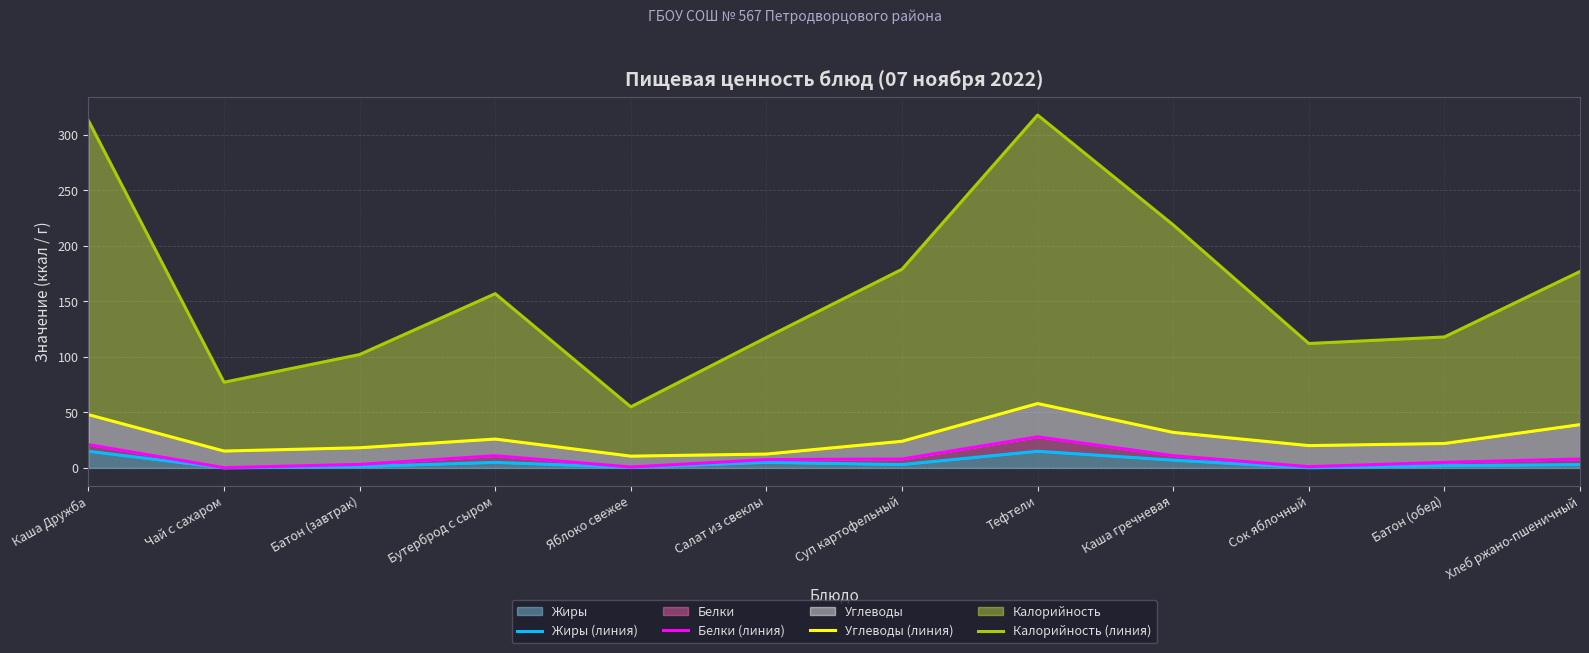

The Белки (линия) series shows 21.0 at Каша Дружба. True or false?

True